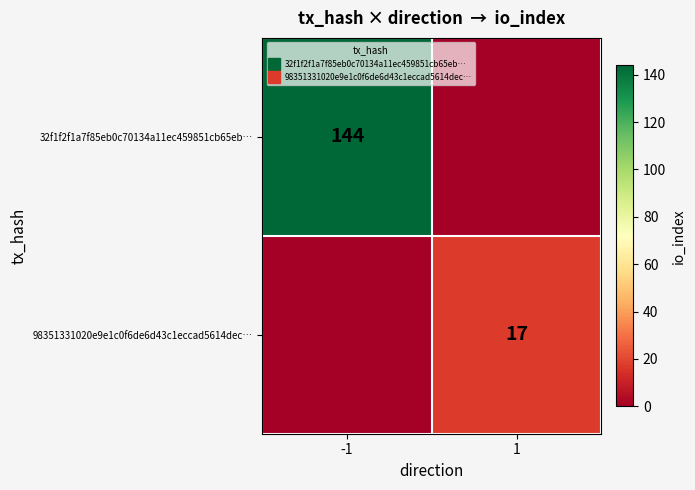

What is the difference between the 98351331020e9e1c0f6de6d43c1eccad5614dec… values at 1 and -1?

17